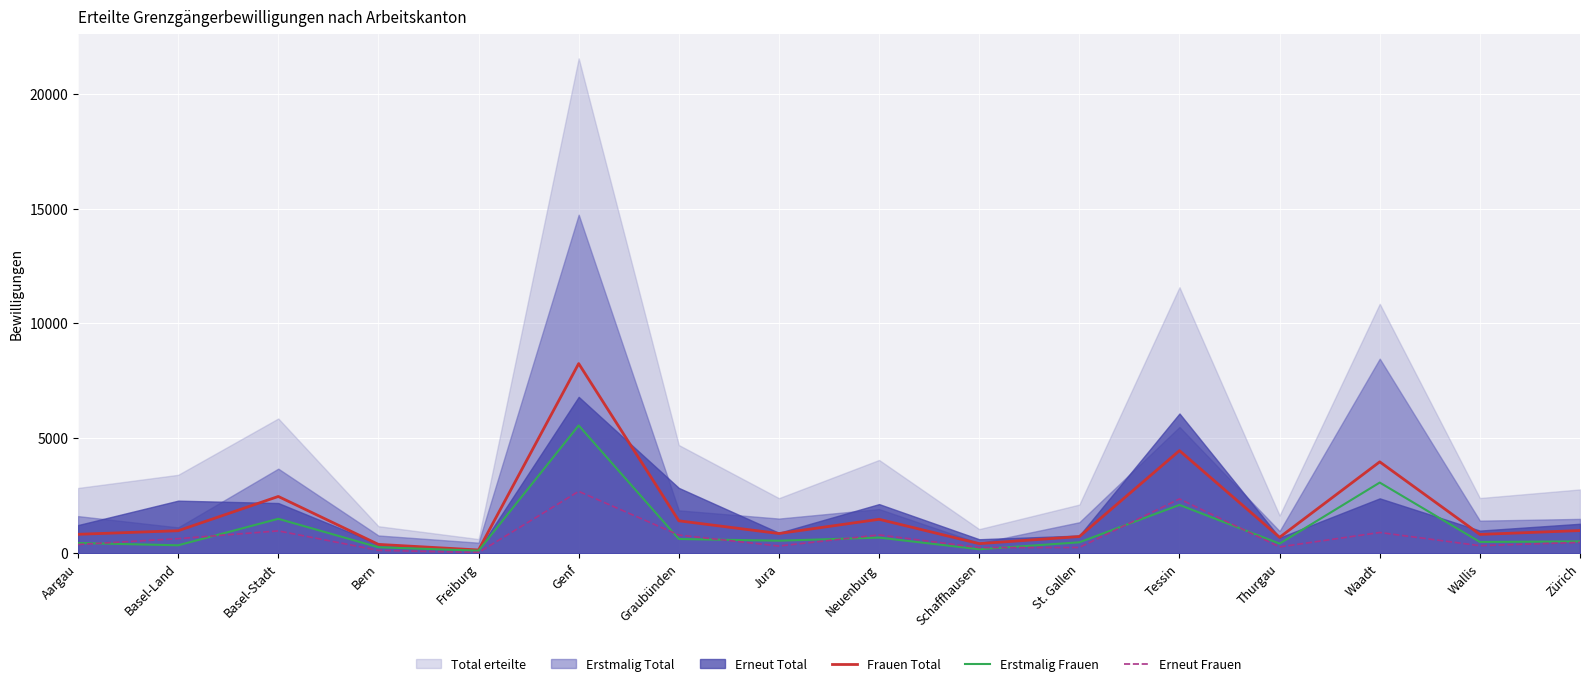

Which category has the highest value in the Erstmalig Frauen series?

Genf